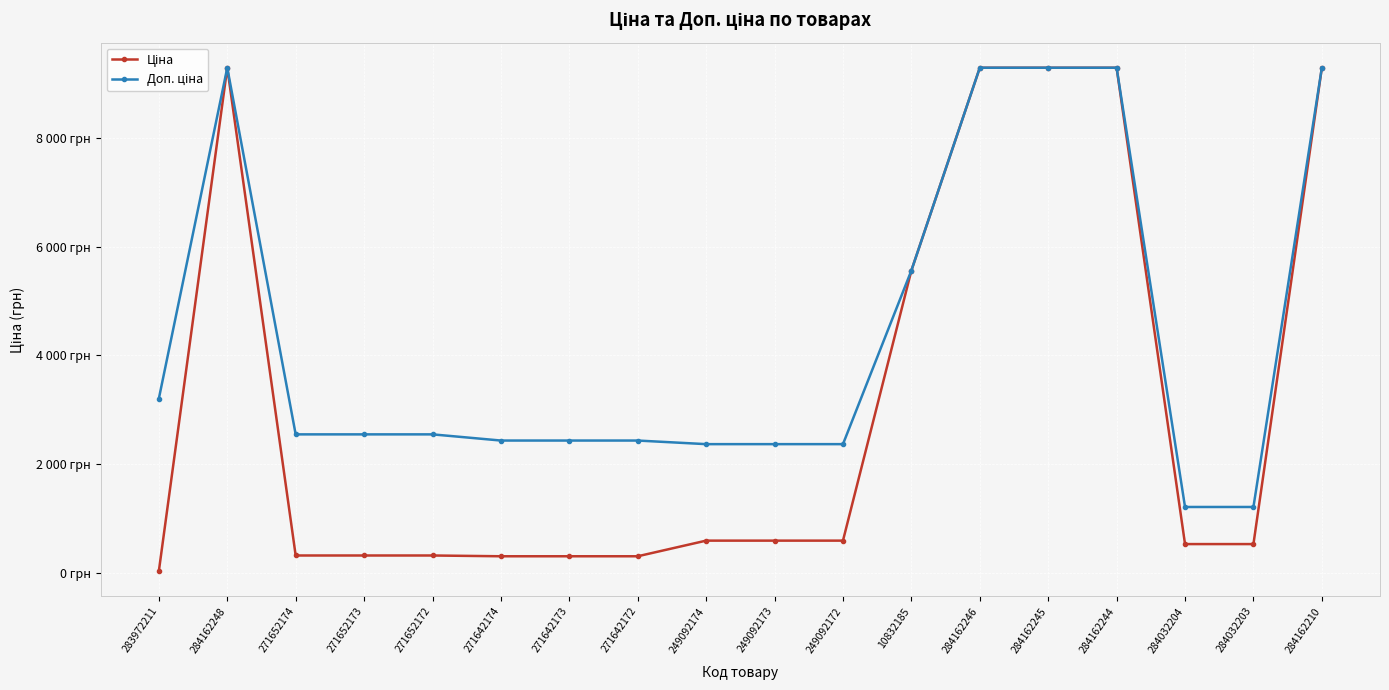

Rank the categories by Доп. ціна value from lowest to highest.

284032204, 284032203, 249092174, 249092173, 249092172, 271642174, 271642173, 271642172, 271652174, 271652173, 271652172, 283972211, 10832185, 284162248, 284162246, 284162245, 284162244, 284162210